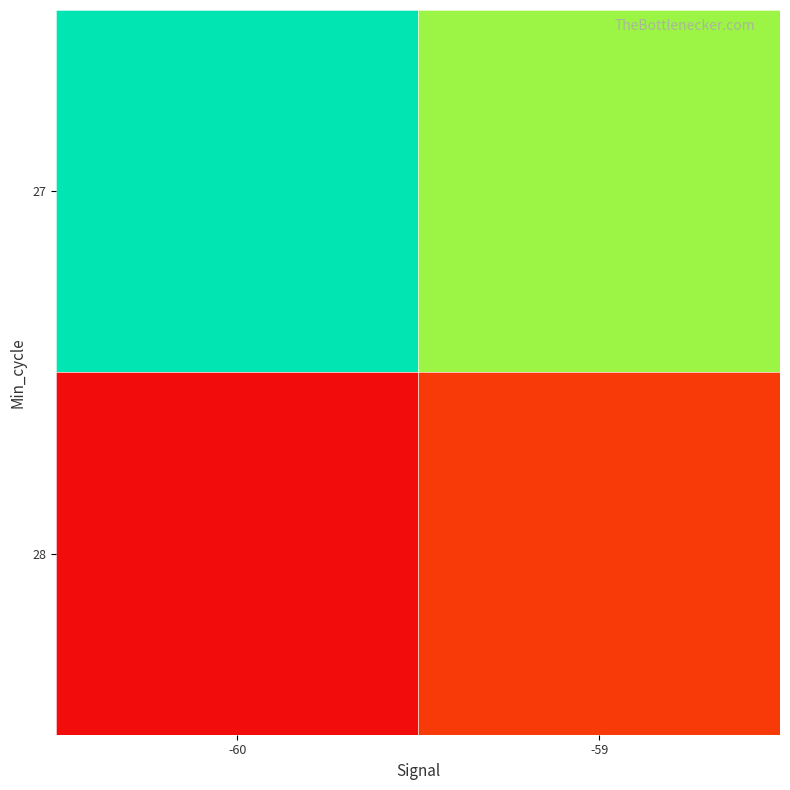

At which category is the sum across all series the highest?

-60